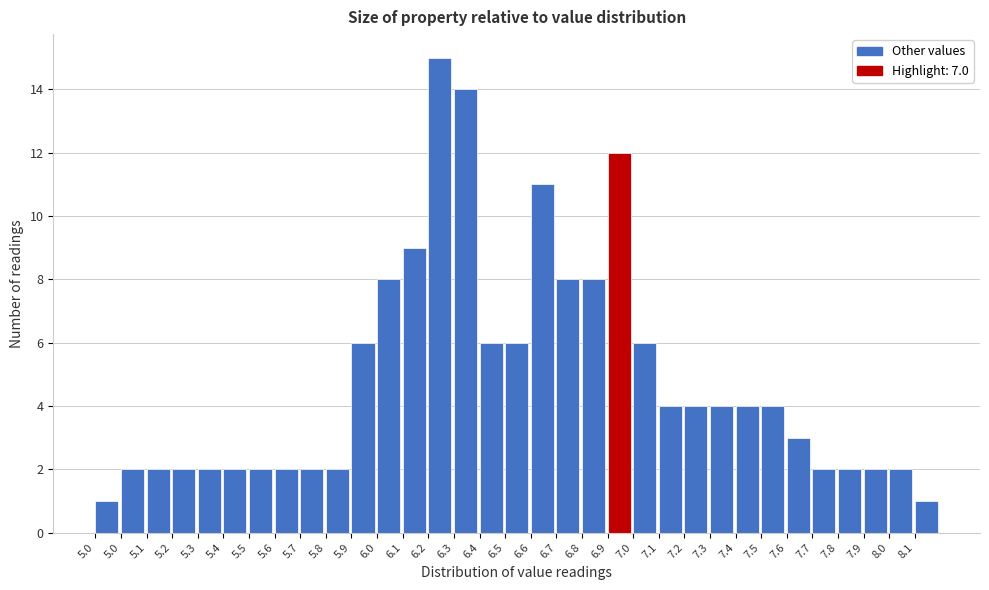

How many data points does each series have?

33